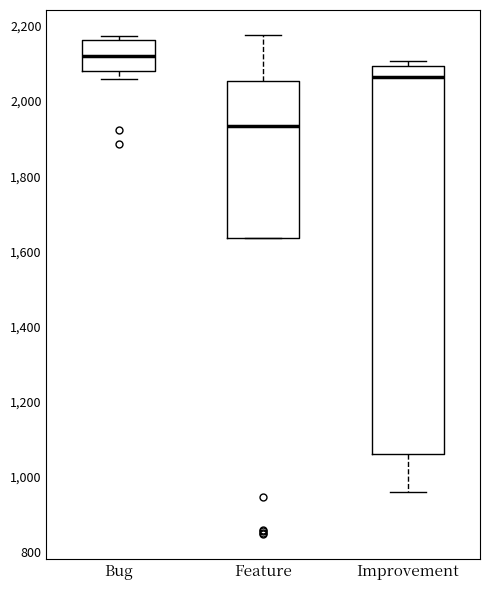

Comparing the boxes themselves (not the whiskers), which one is the tallest?

Improvement